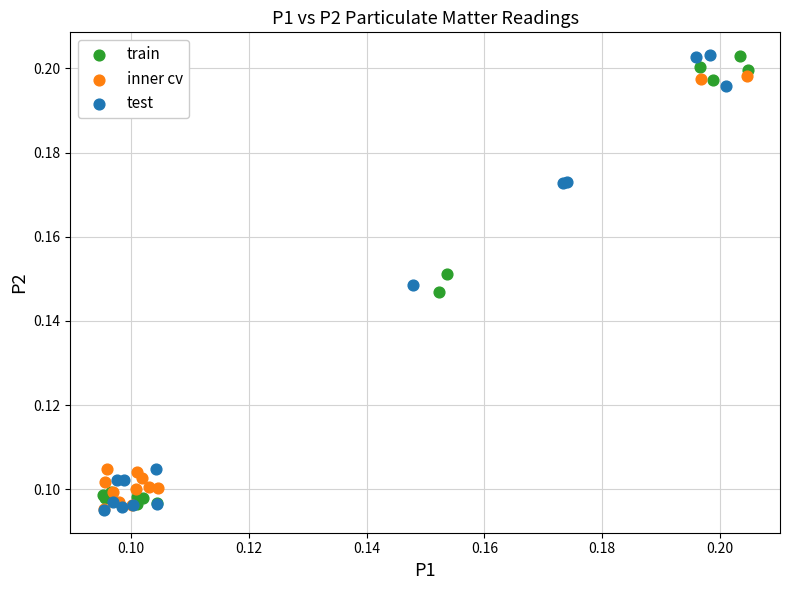

What are all the series names shown in the legend?

train, inner cv, test